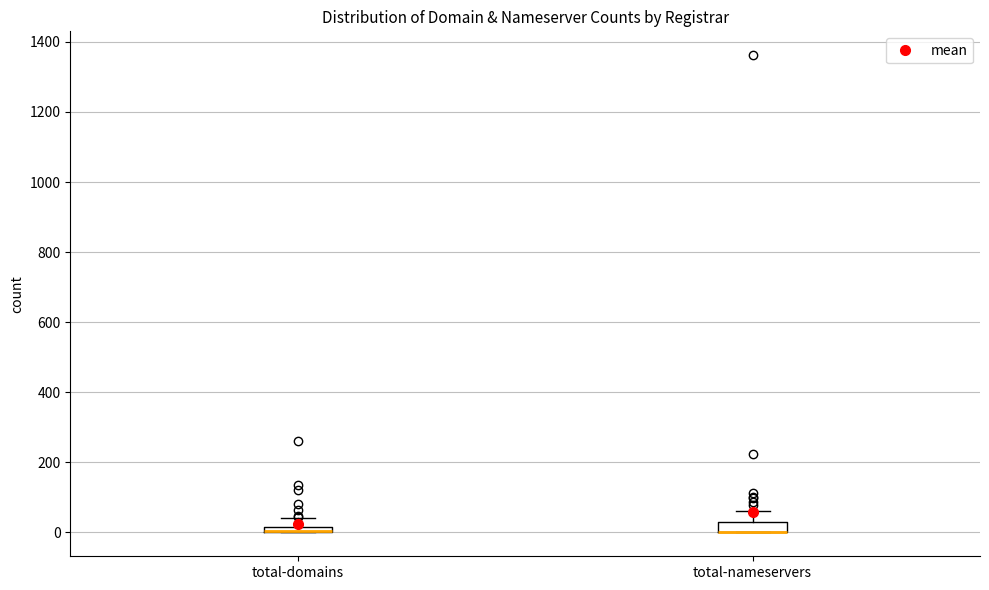

Where does the upper whisker of the box for total-nameservers end on the y-axis? The values are not printed on the chart, so give them approximately, as read against the axis.

60